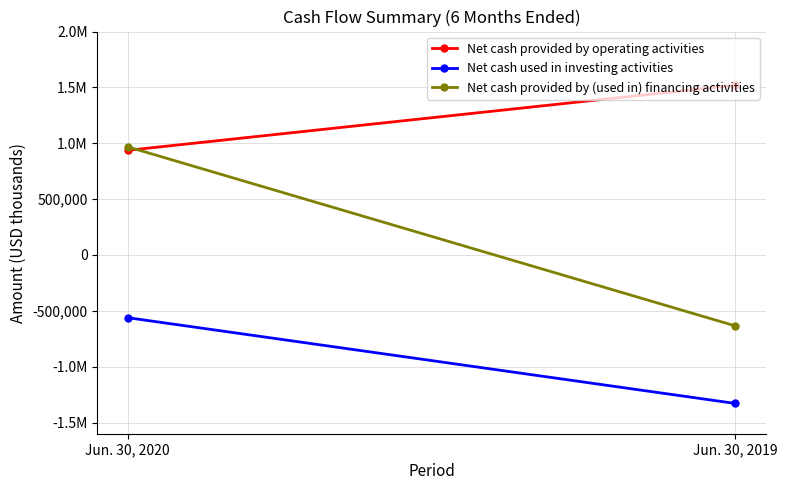

How many Net cash provided by operating activities values are between 936808 and 1520244?

2